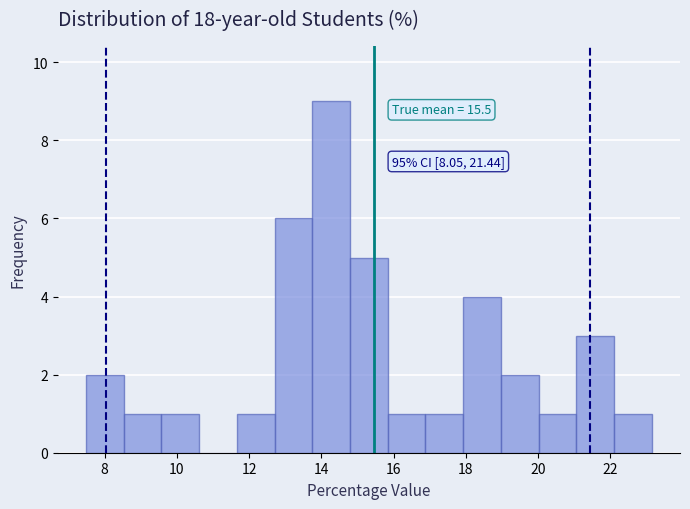

Which range on the x-axis has the tallest bar?

13.8 to 14.8